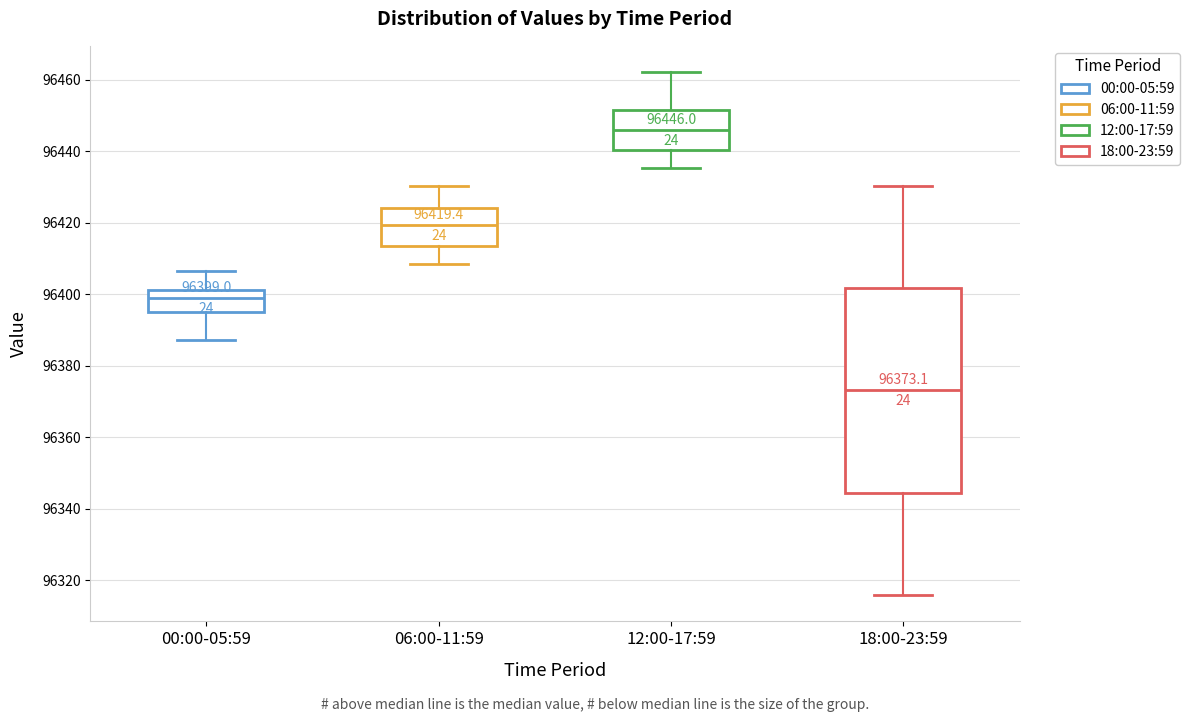

Which box has the lowest median line?

18:00-23:59